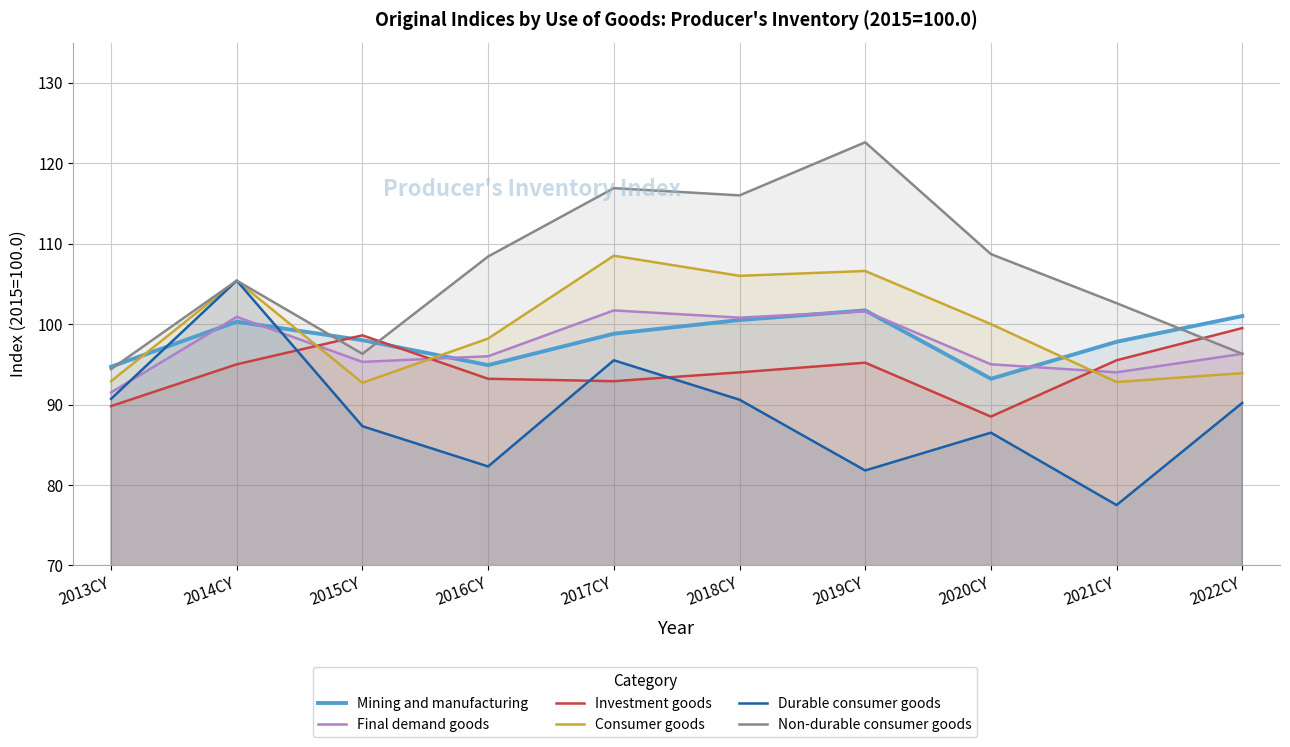

True or false: Non-durable consumer goods and Durable consumer goods cross at least once.

False